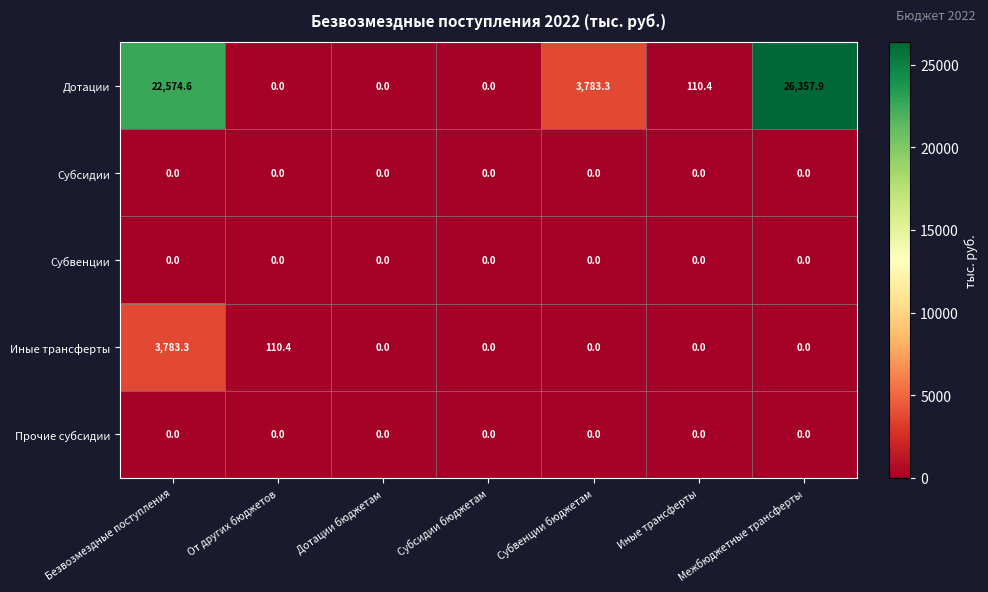

What is the total value across all series at От других бюджетов?

110.4